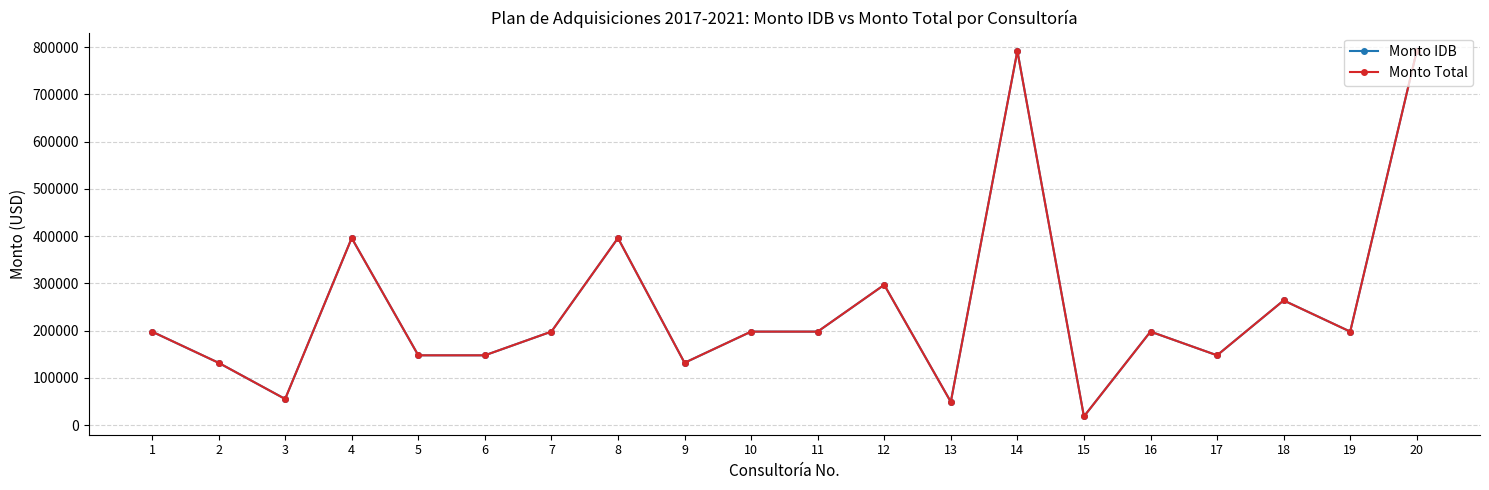

What is the total value across all series at 17?

295680